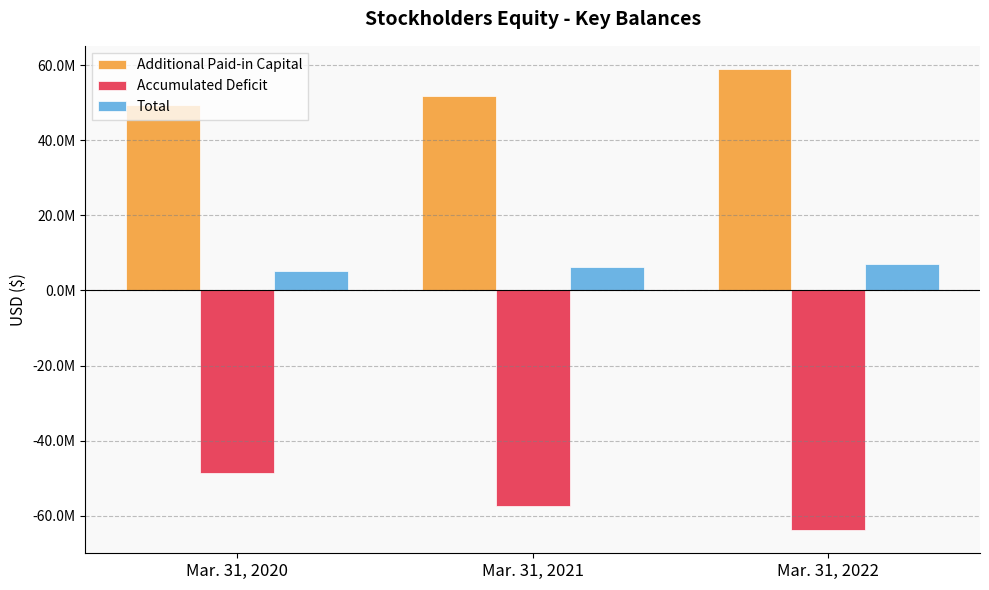

Rank the series at Mar. 31, 2022 from lowest to highest value.

Accumulated Deficit, Total, Additional Paid-in Capital